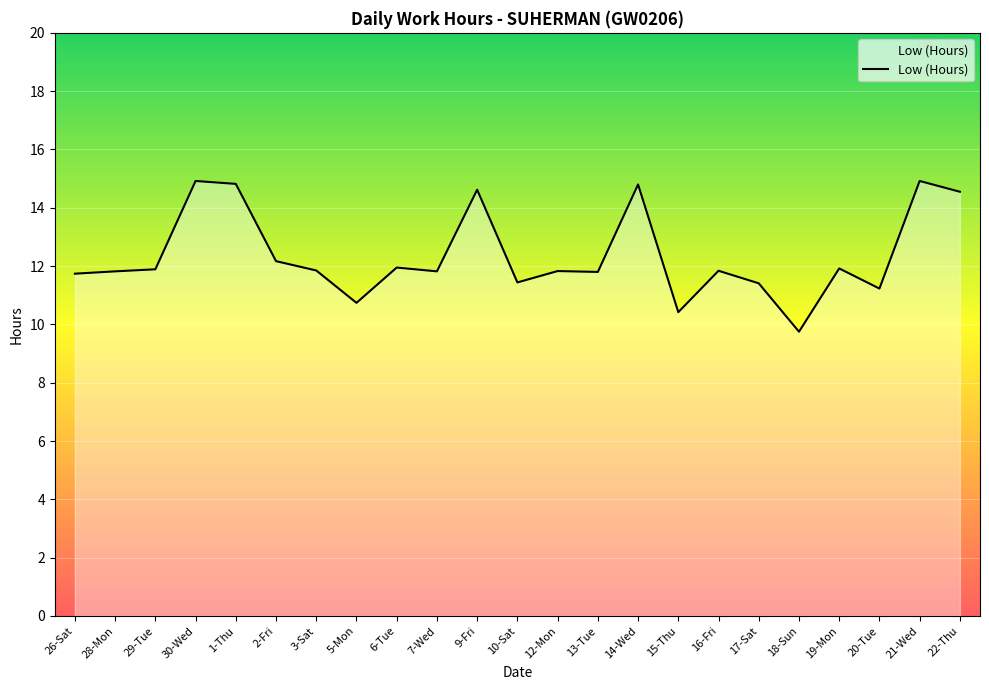

The chart shows a value of 11.4 at 10-Sat. True or false?

True